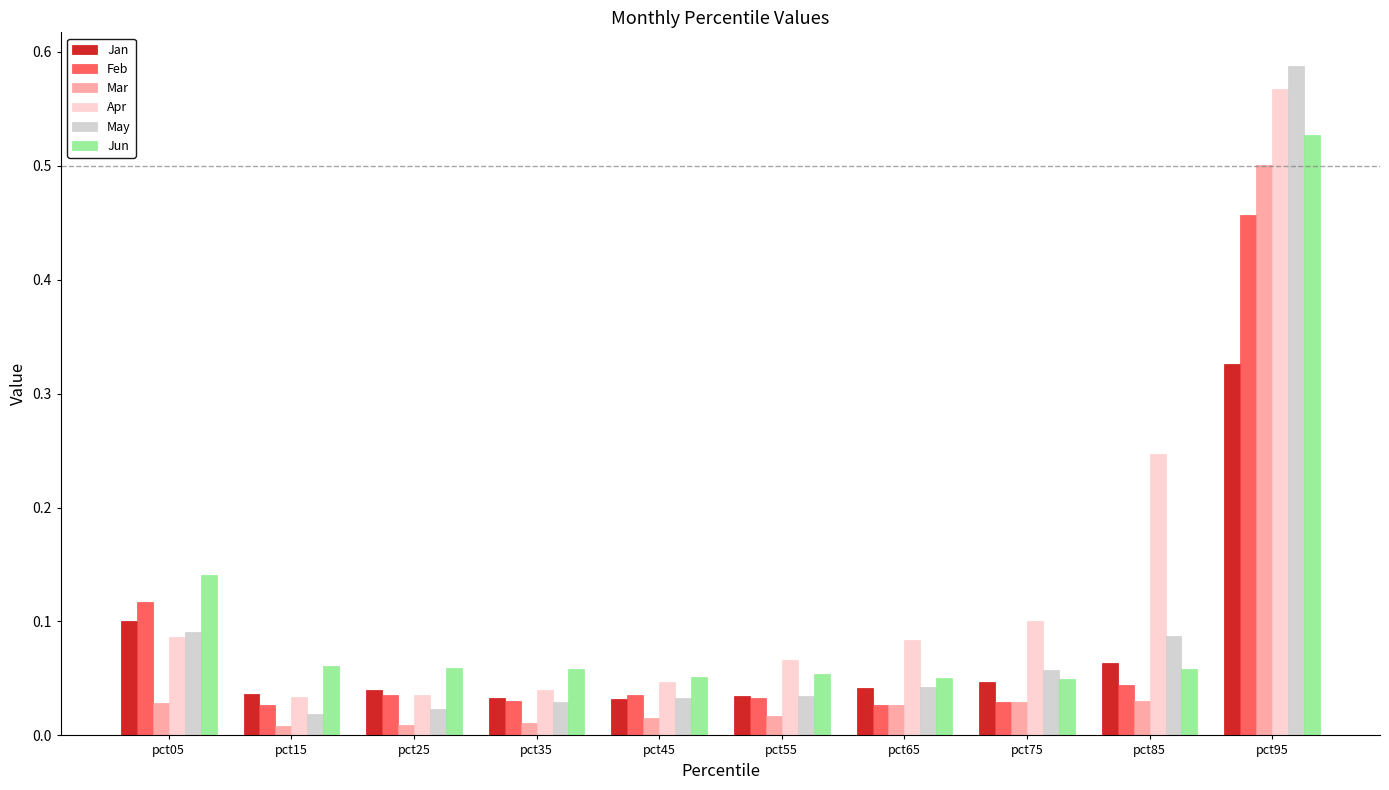

What is the difference between the maximum and second lowest values in the Feb series?

0.4